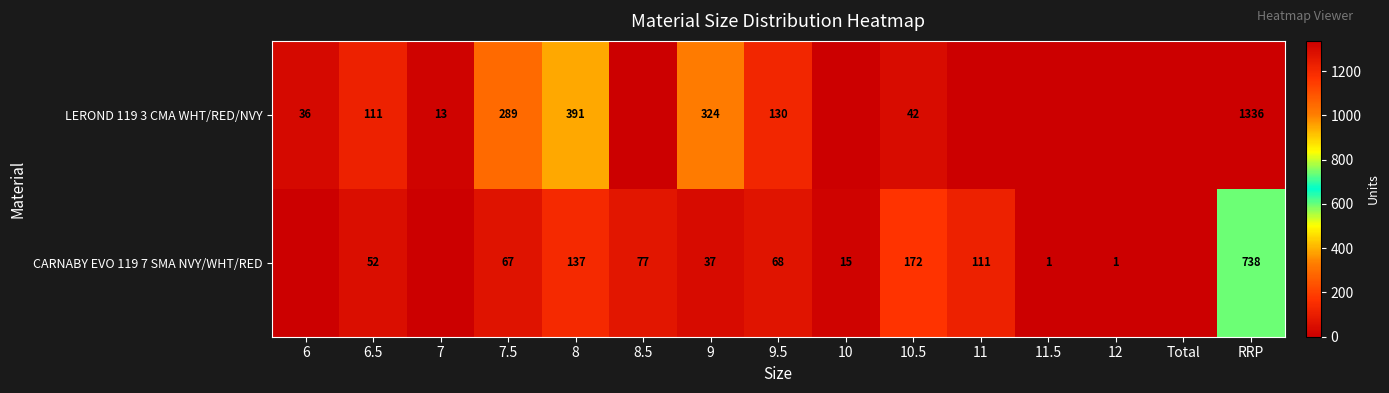

The CARNABY EVO 119 7 SMA NVY/WHT/RED series shows 1 at 12. True or false?

True